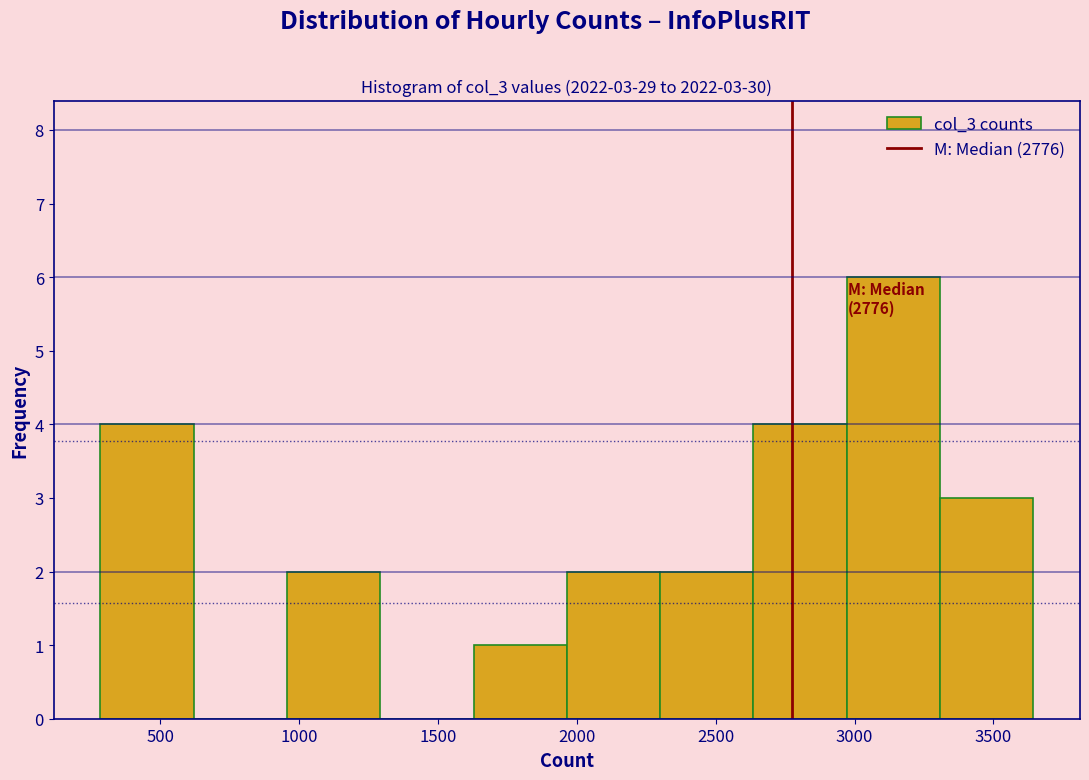

Which range on the x-axis has the tallest bar?

2950 to 3300